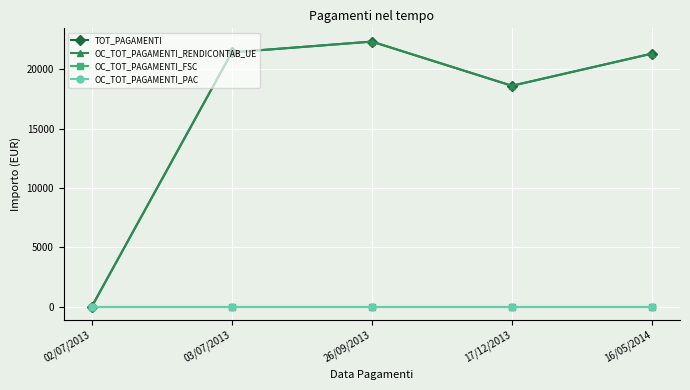

At which label is TOT_PAGAMENTI closest to 11173?

17/12/2013